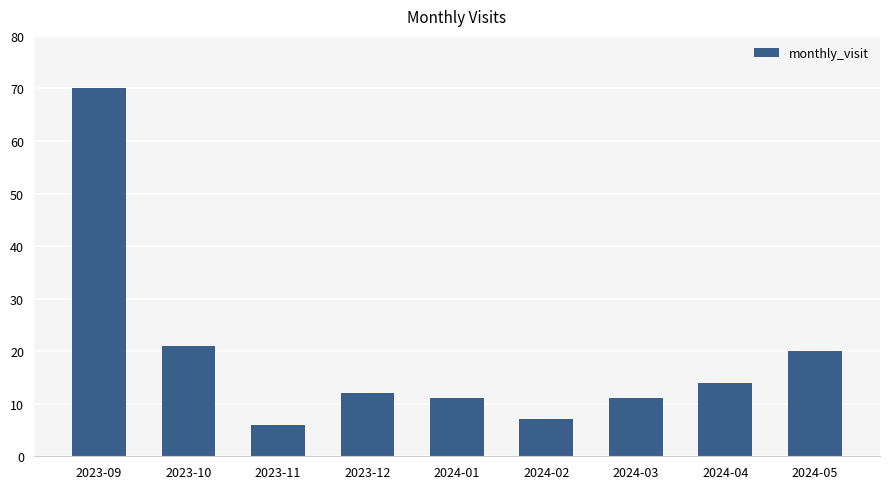

Reading left to right, transcribe all the data shown in this chart.

70	21	6	12	11	7	11	14	20